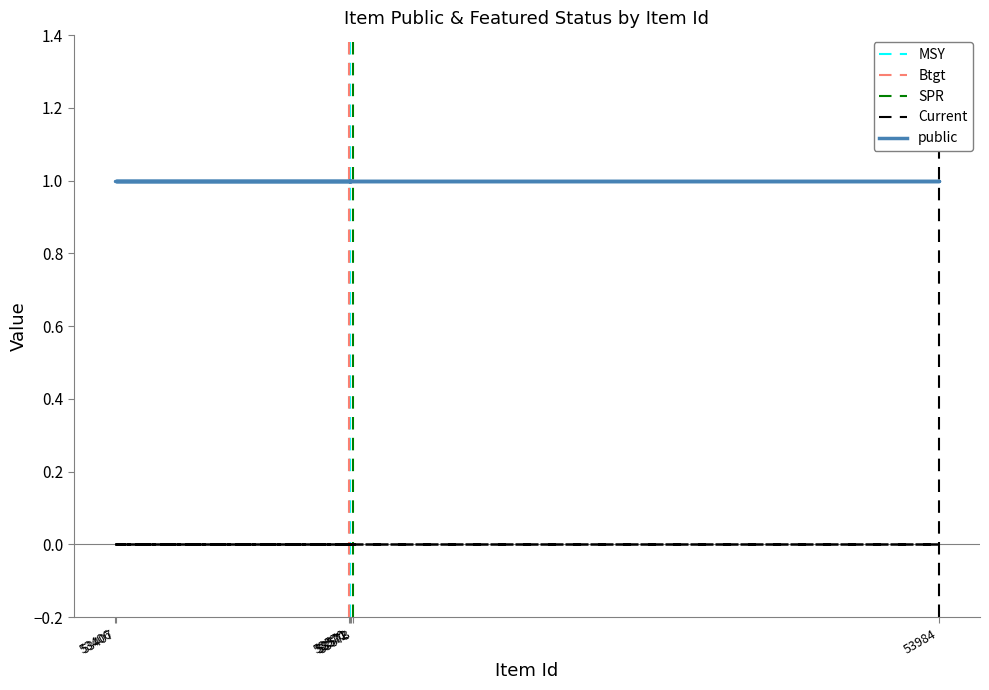

True or false: public and featured intersect in this chart.

False